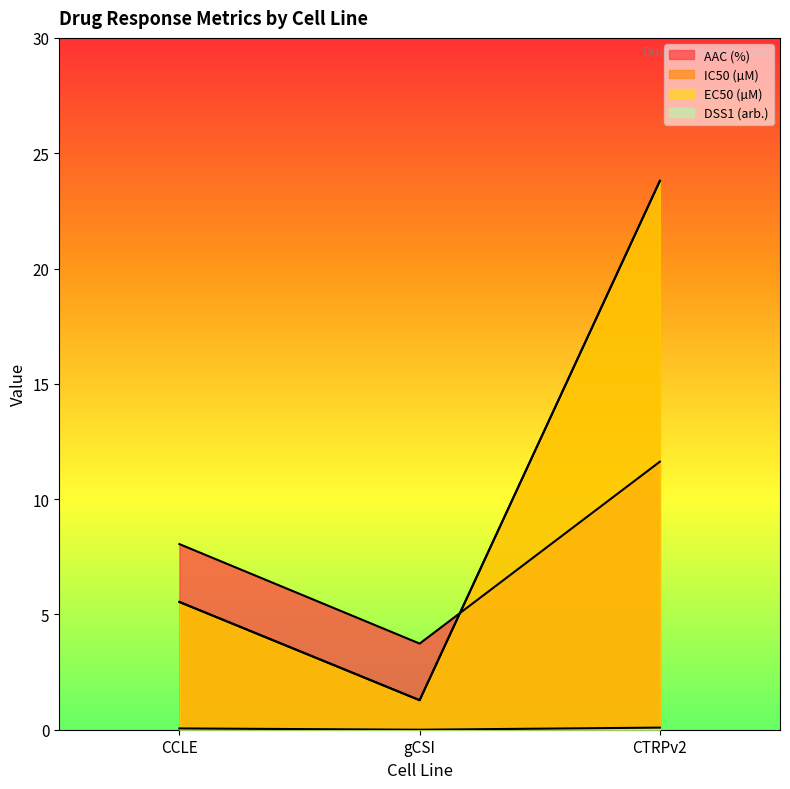

What is the difference between the maximum and second lowest values in the EC50 (µM) series?

18.3